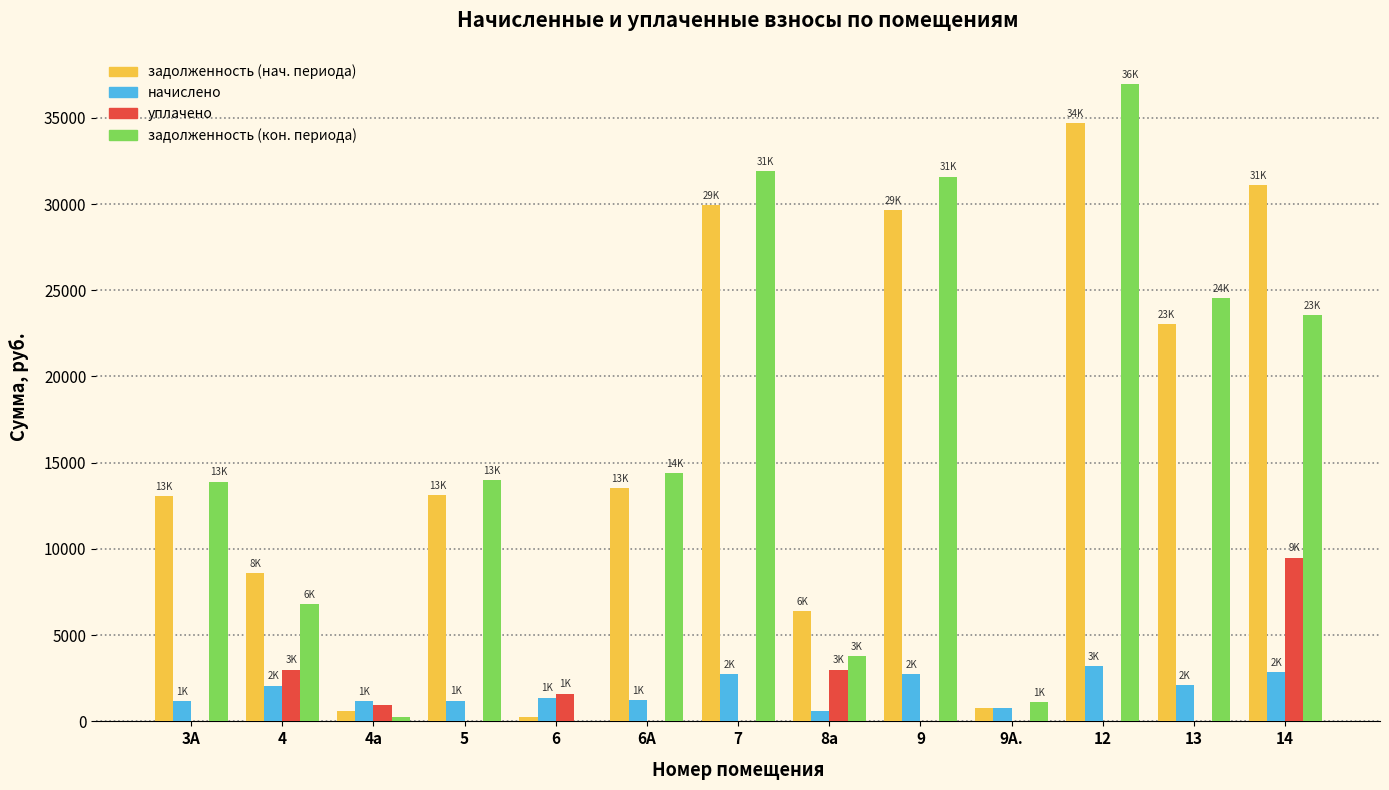

Between 6А and 7, which series saw the biggest shift?

задолженность (кон. периода)